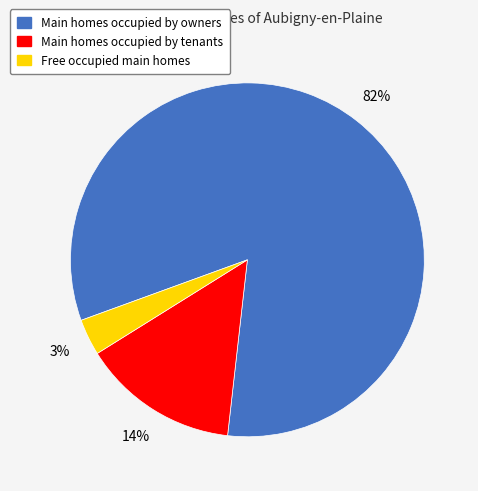

To the nearest percent, what is the average slice percentage?

33%